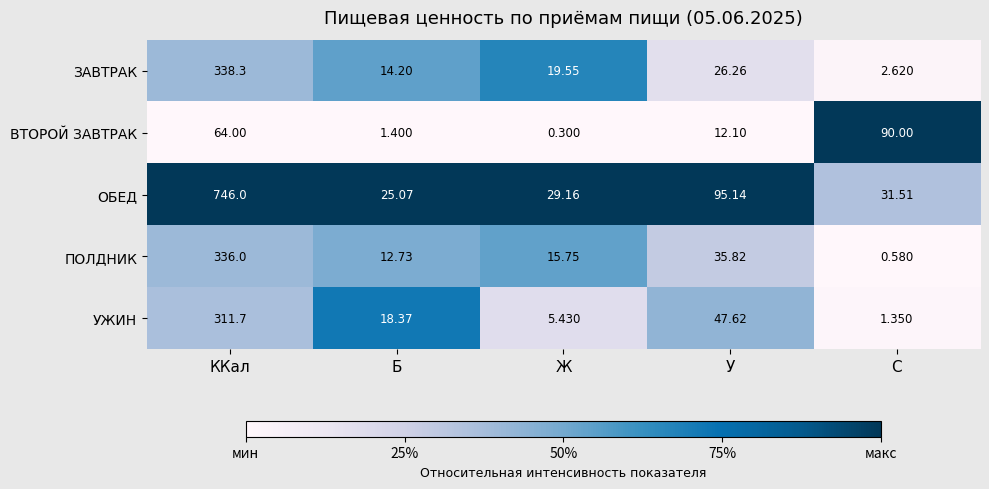

Where is УЖИН nearest to the value 156?

У